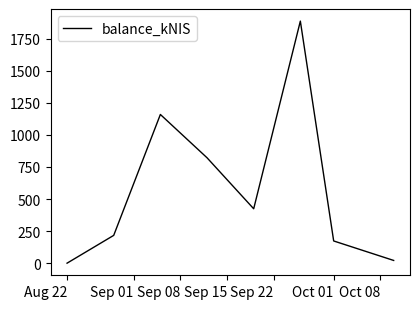

Is this an area chart (filled region under the line)?

No